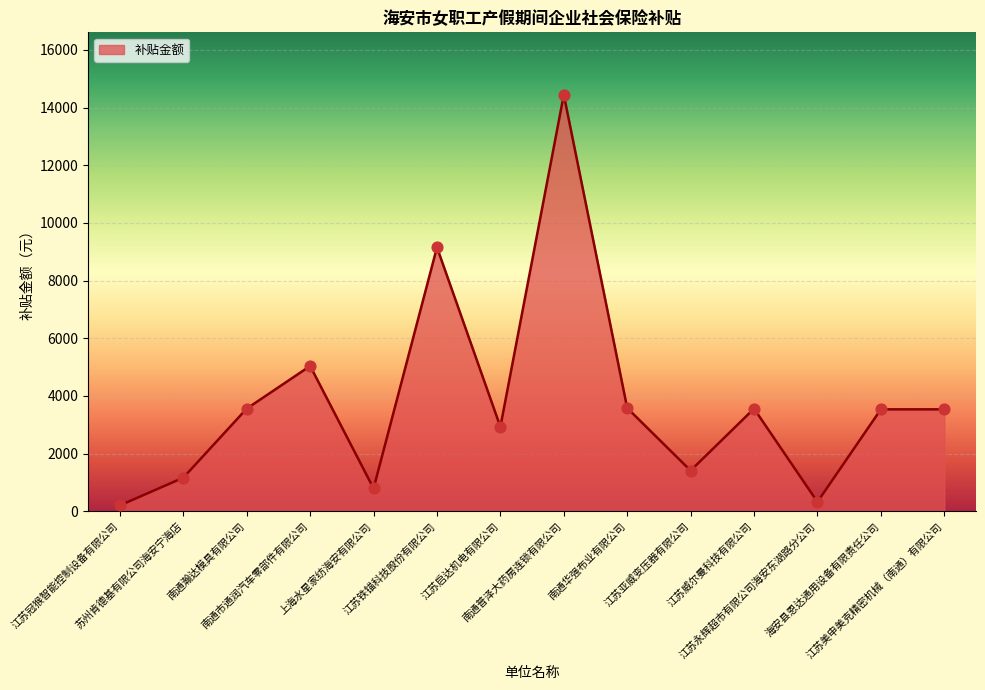

Between 江苏启达机电有限公司 and 南通普泽大药房连锁有限公司, which is larger?

南通普泽大药房连锁有限公司